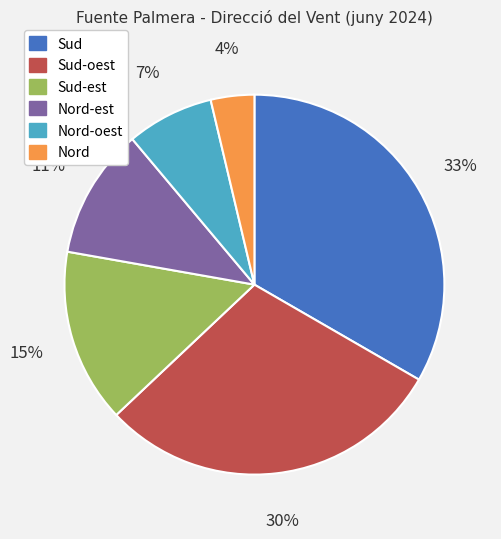

Does Sud-oest represent more than half of the total?

No